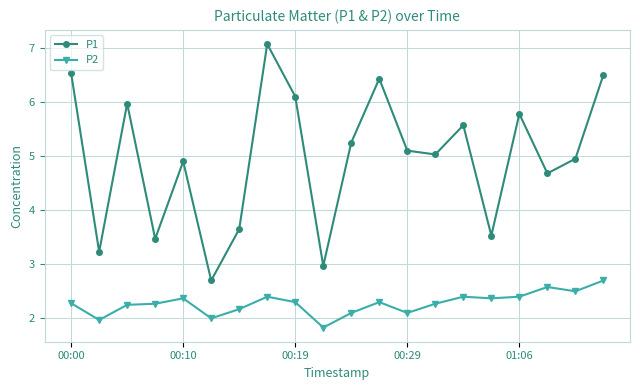

True or false: P1 and P2 intersect in this chart.

False